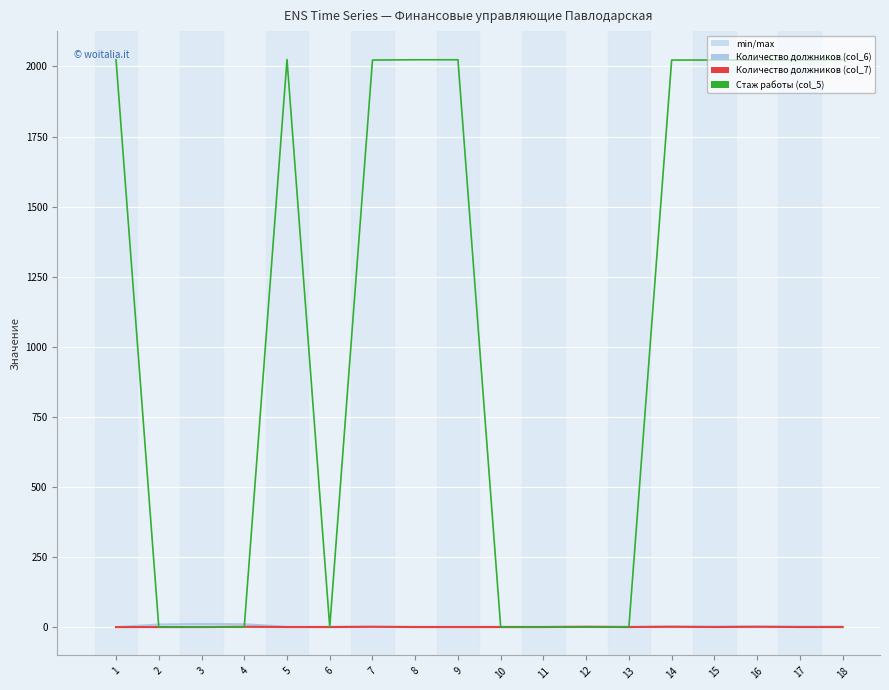

Between which two adjacent categories do Количество должников (col_6) and Стаж работы (col_5) first intersect?

1 and 2